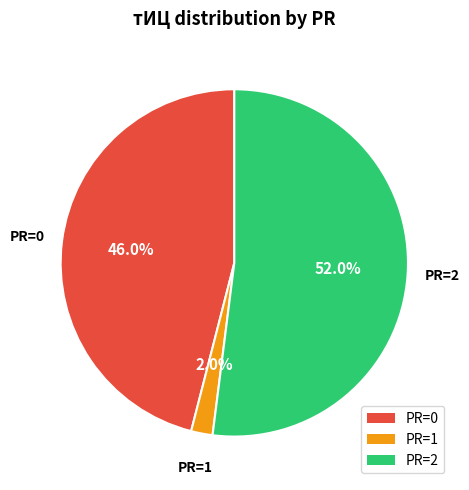

Between PR=2 and PR=1, which is larger?

PR=2